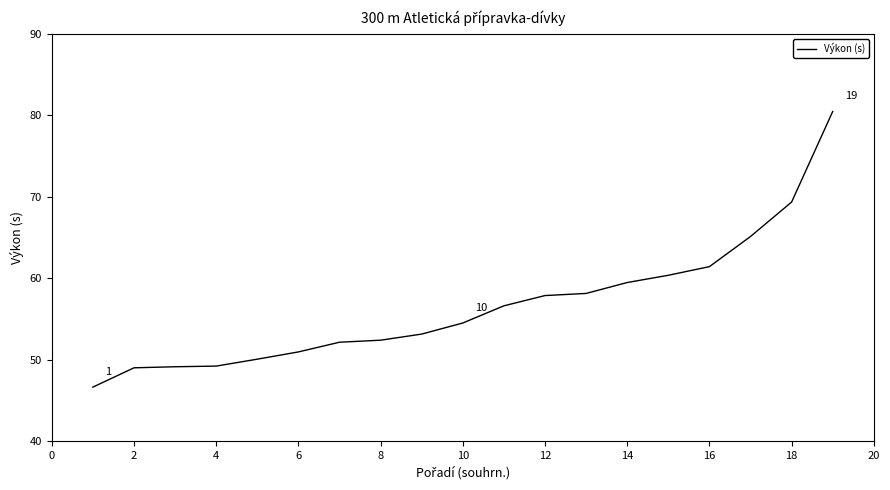

Does the chart display data point markers on the line(s)?

No